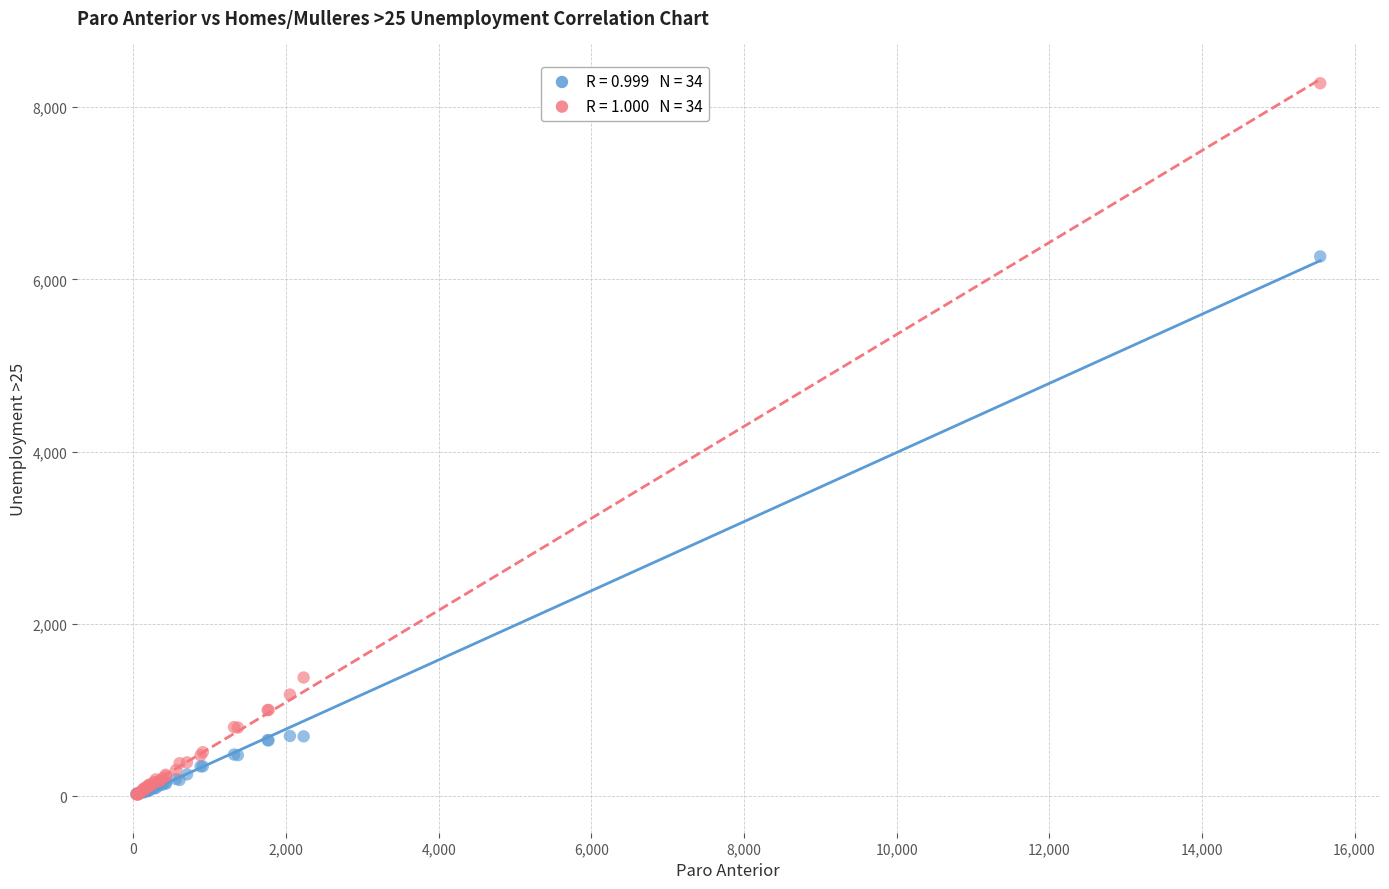

Across all series, what Y value is closest to 4149?

6266